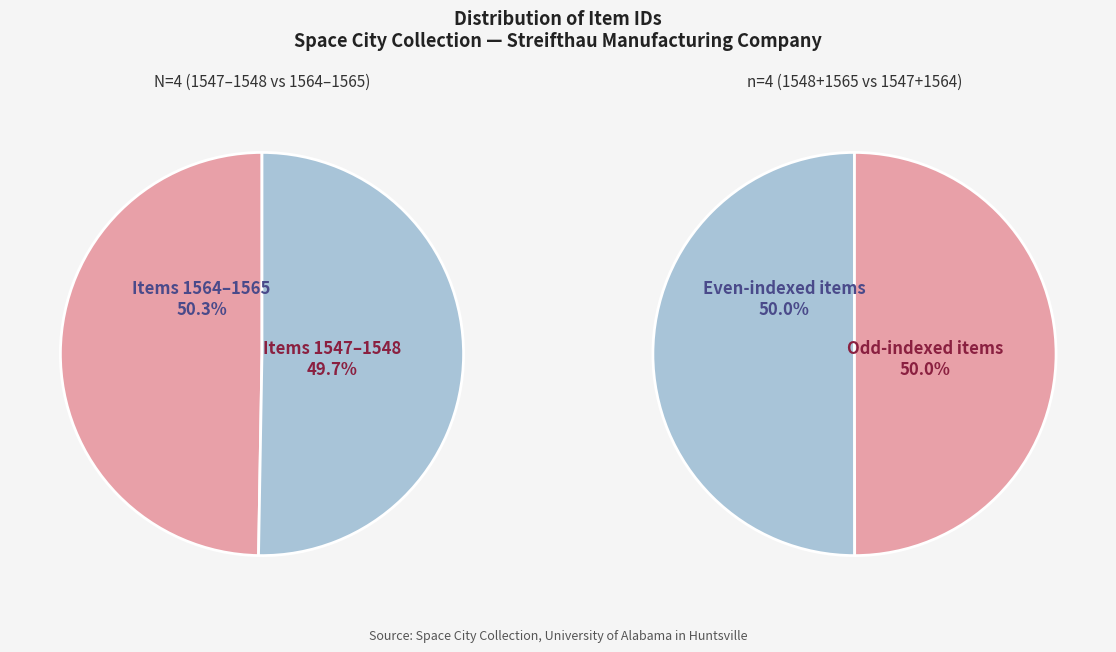

How many slices are in this pie chart?

4